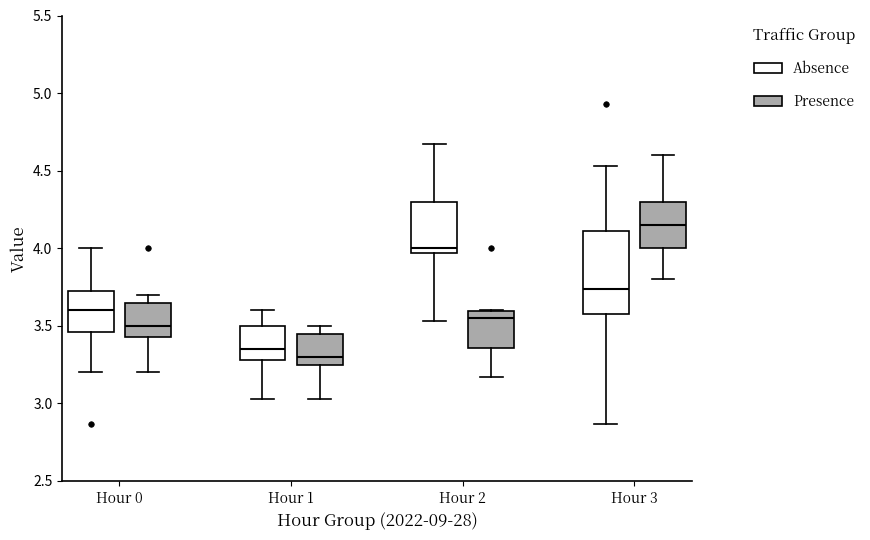

Reading left to right, transcribe this box plot: for each box, give where its median line is, the range the box spans, and where its two whiskers end, as read against the y-axis. The values are not printed on the chart, so give them approximately, as read against the axis.

Hour 0 (Absence): median 3.60, box 3.45 to 3.75, whiskers 3.20 to 4.00
Hour 0 (Presence): median 3.50, box 3.45 to 3.65, whiskers 3.20 to 3.70
Hour 1 (Absence): median 3.35, box 3.30 to 3.50, whiskers 3.05 to 3.60
Hour 1 (Presence): median 3.30, box 3.25 to 3.45, whiskers 3.05 to 3.50
Hour 2 (Absence): median 4.00, box 3.95 to 4.30, whiskers 3.55 to 4.65
Hour 2 (Presence): median 3.55, box 3.35 to 3.60, whiskers 3.15 to 3.60
Hour 3 (Absence): median 3.75, box 3.60 to 4.10, whiskers 2.85 to 4.55
Hour 3 (Presence): median 4.15, box 4.00 to 4.30, whiskers 3.80 to 4.60